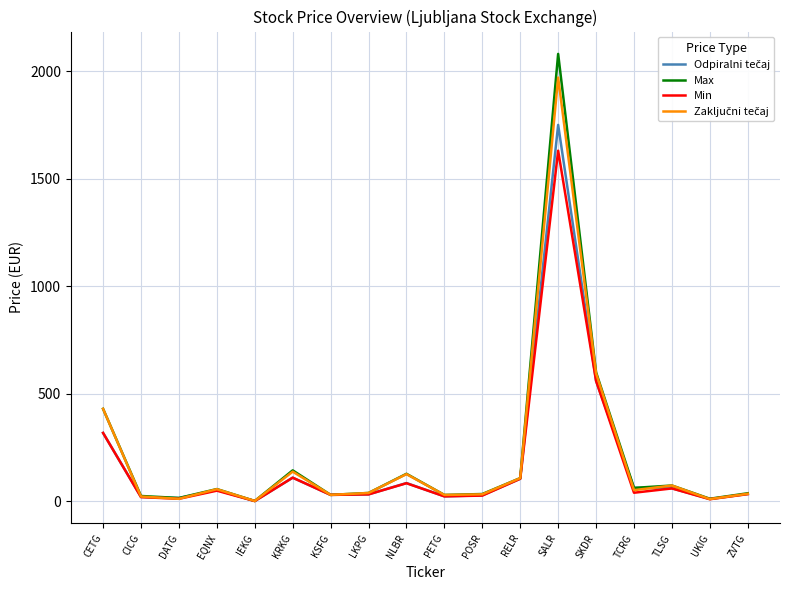

True or false: Max has more than 2 points higher than both neighbors.

True